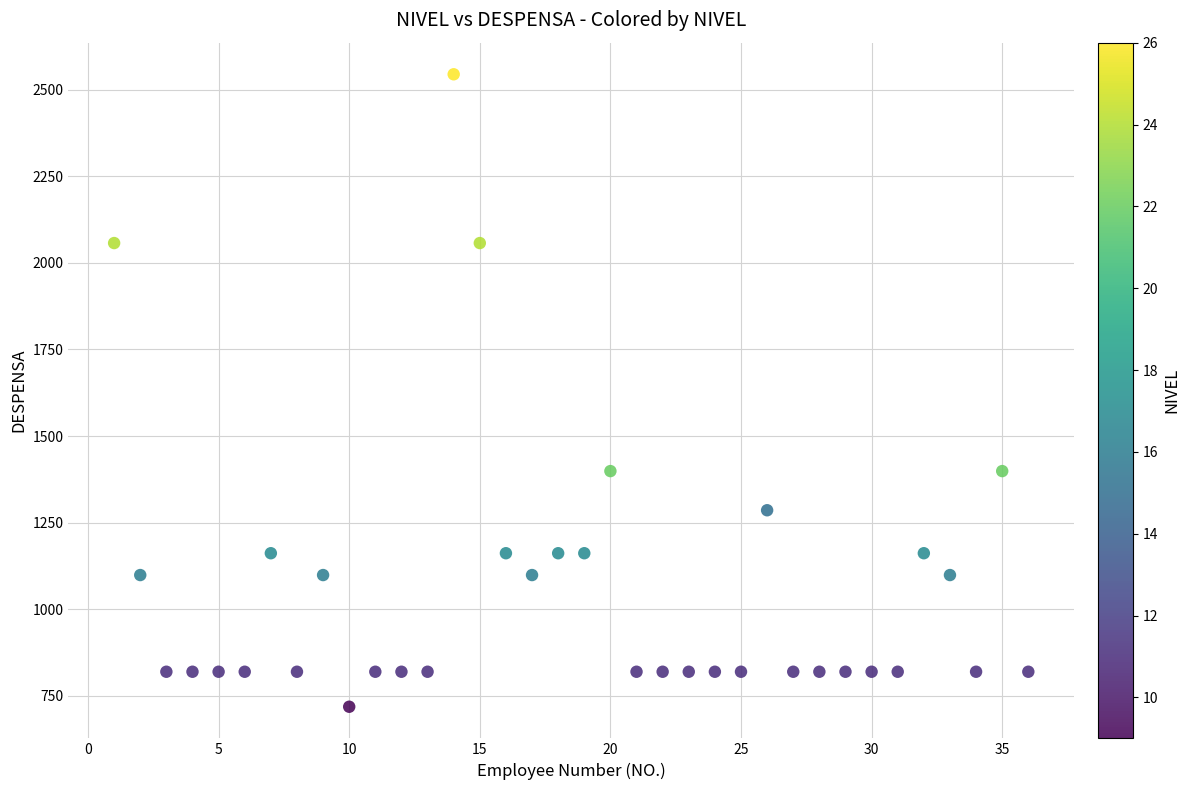

Count the number of points in this scatter plot.

36